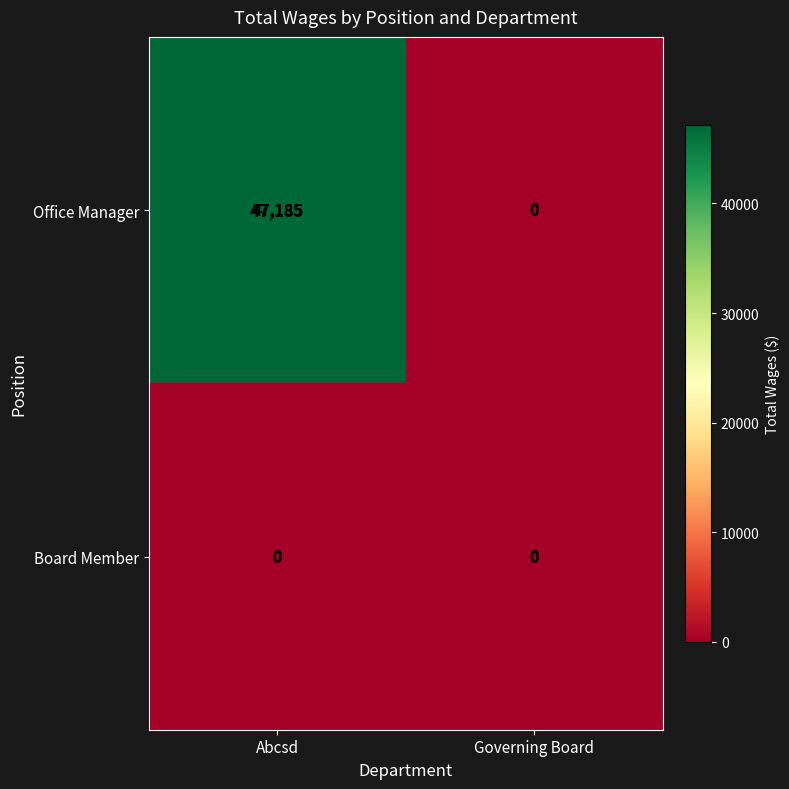

What is the total value across all series at Abcsd?

47185